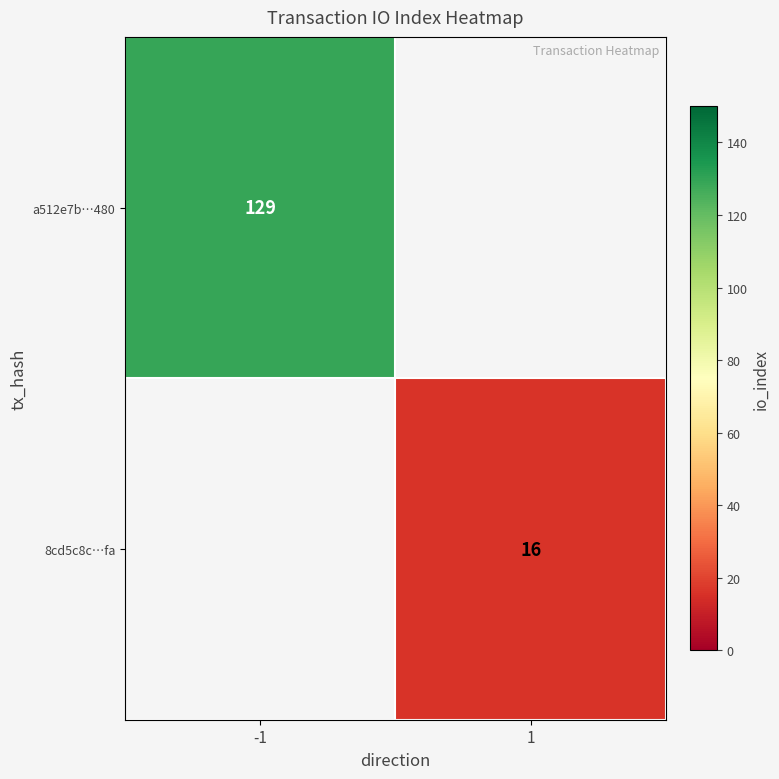

At which category does the chart reach its peak across all series?

-1